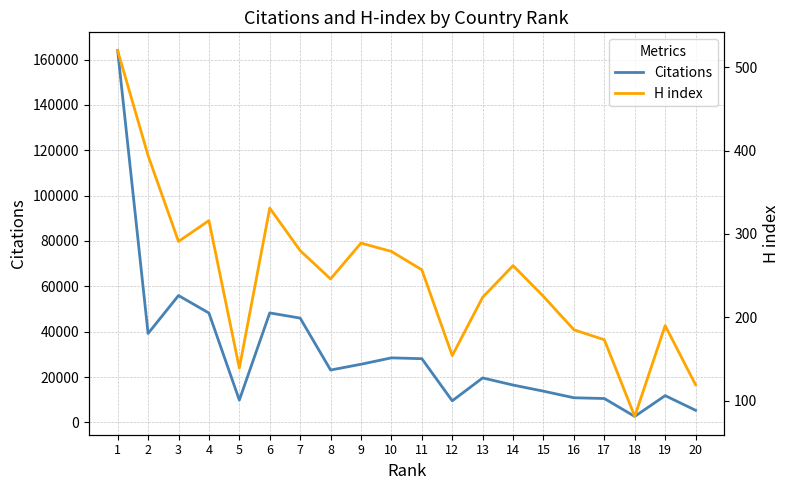

Does the chart have visible grid lines?

Yes